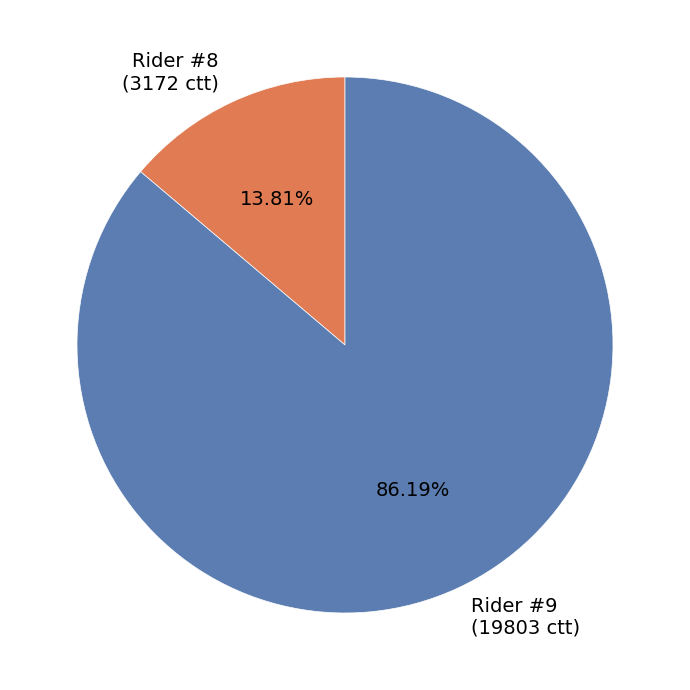

Is there a majority slice in this chart?

Yes